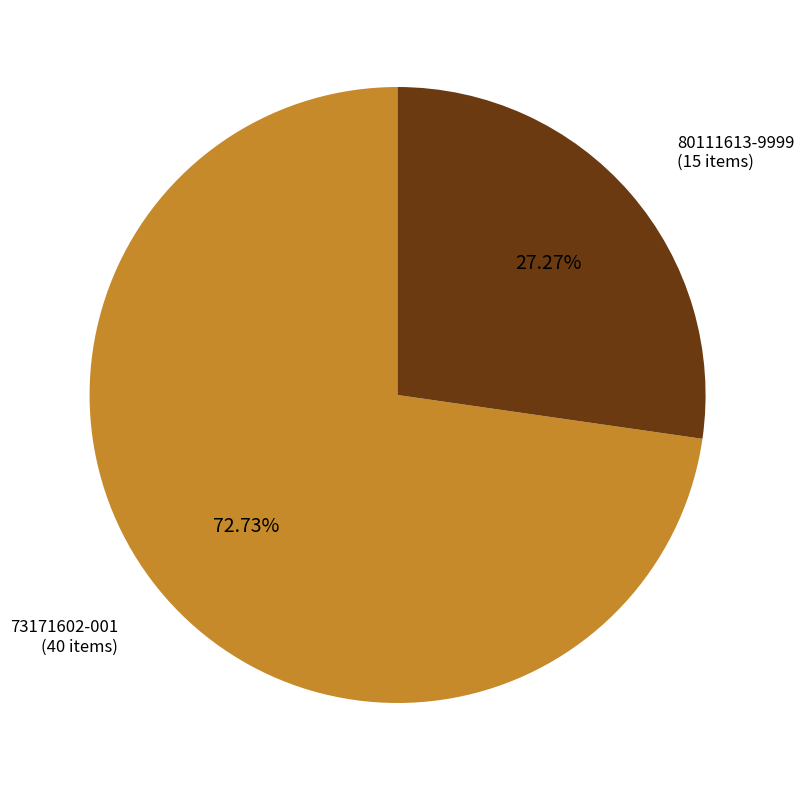

Approximately how many times larger is the value at 73171602-001 compared to 80111613-9999?

2.7